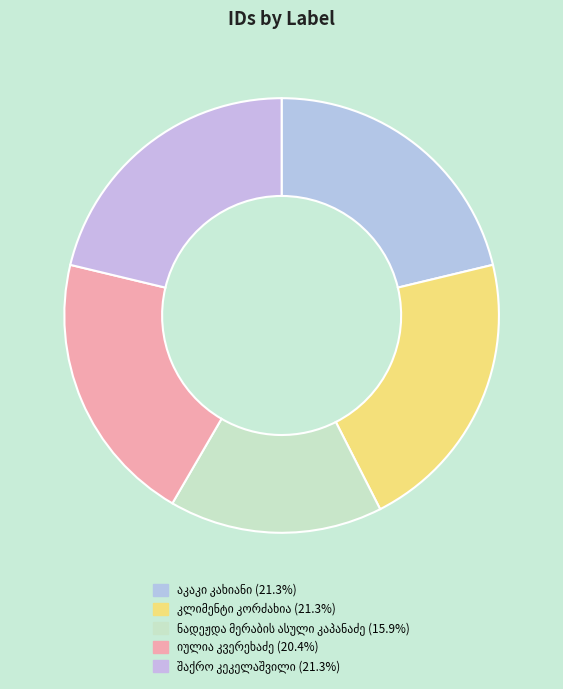

To the nearest percent, what is the combined percentage of აკაკი კახიანი and შაქრო კეკელაშვილი?

43%